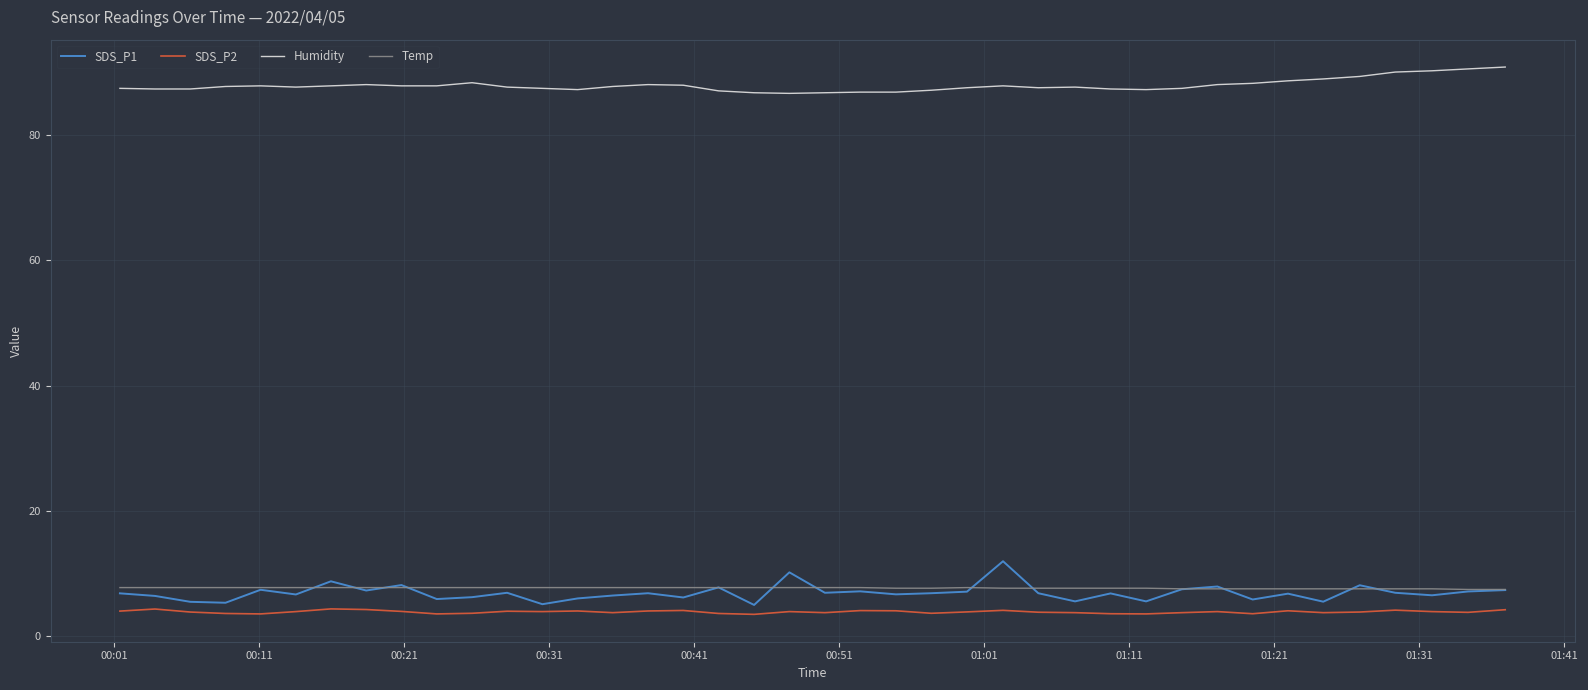

Which series has the largest range (max minus min)?

SDS_P1